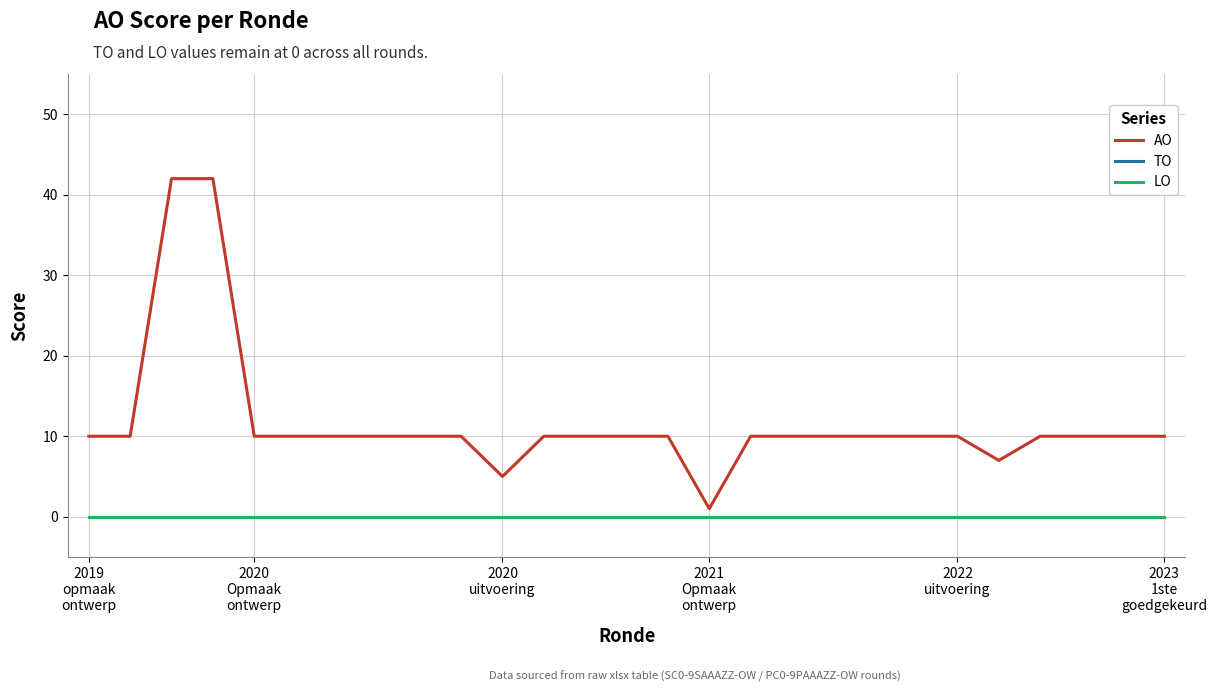

At how many categories does at least one series exceed 3?

26